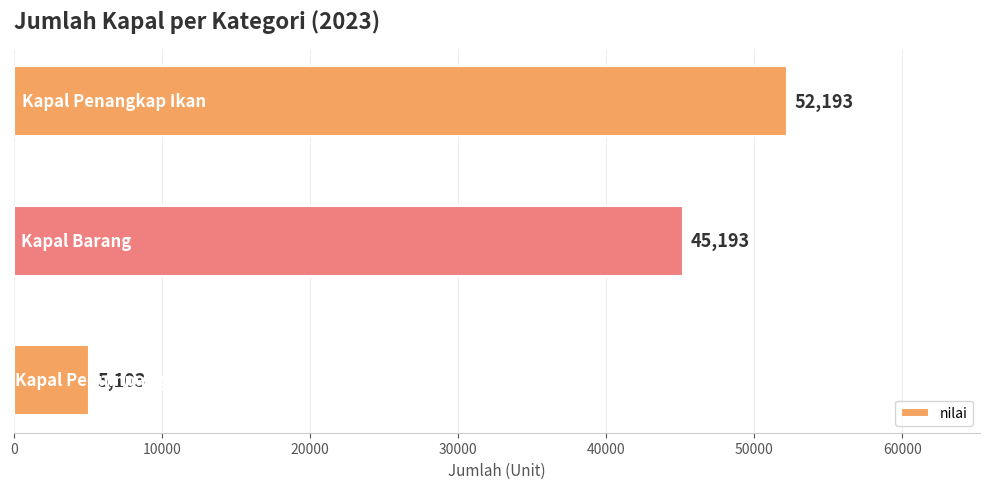

What is the maximum value shown in the chart?

52193